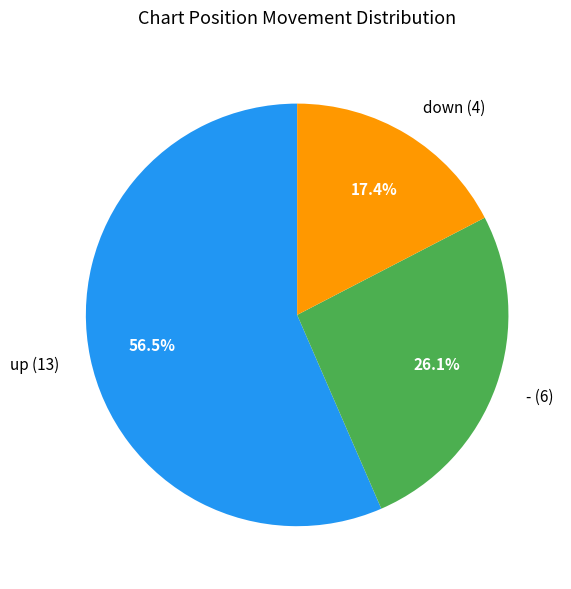

Does up represent more than half of the total?

Yes